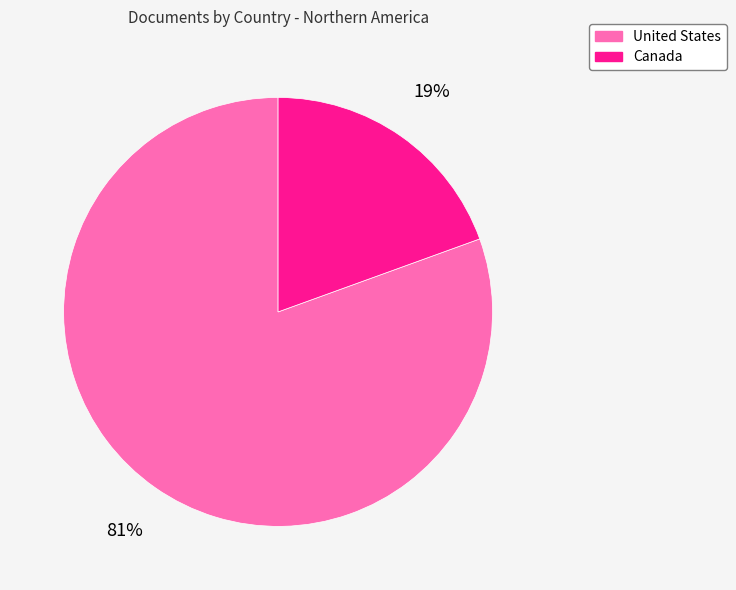

To the nearest percent, what is the average slice percentage?

50%